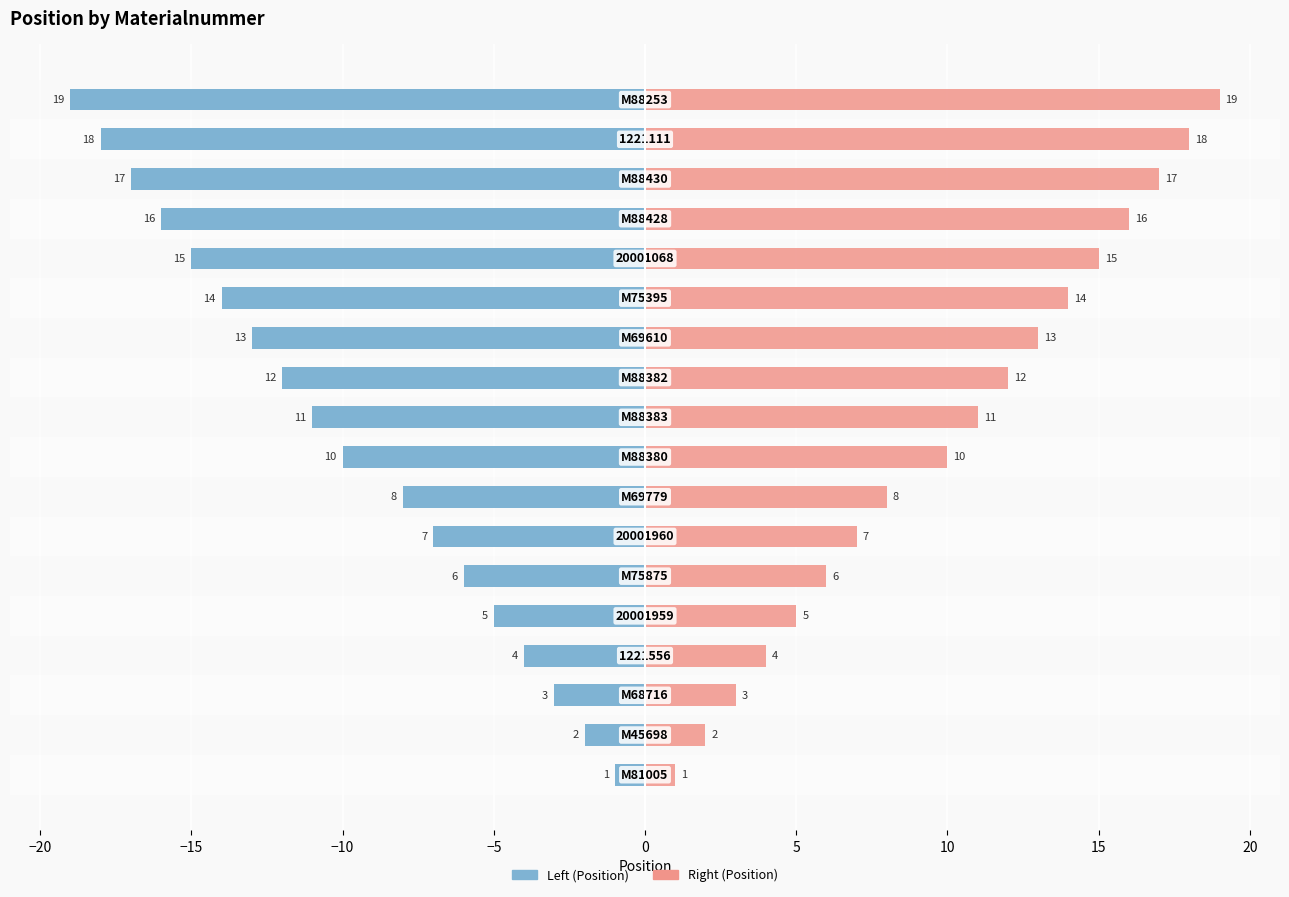

What is the sum of all Position (right) values?

181